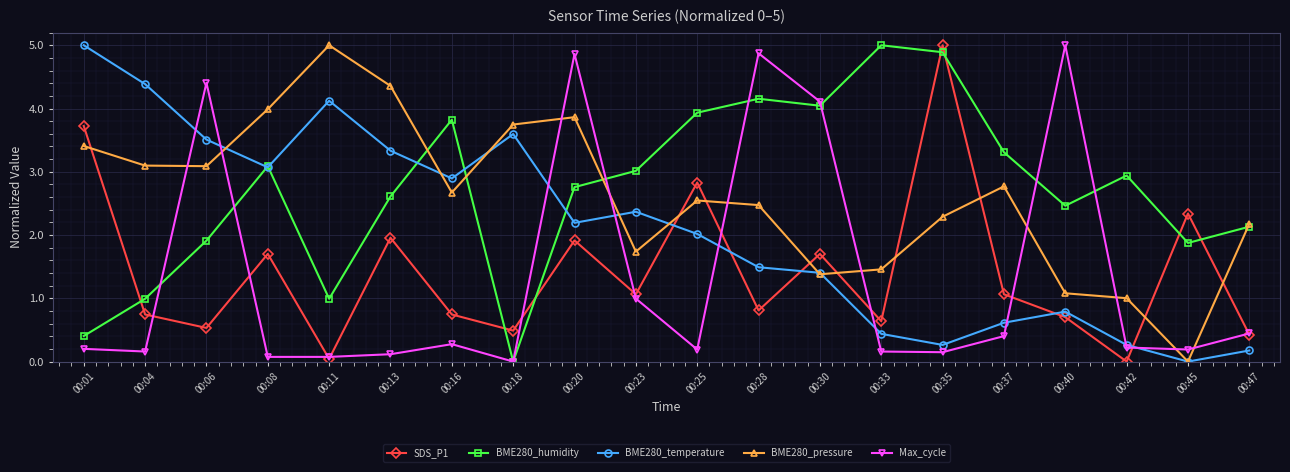

Does the chart display data point markers on the line(s)?

Yes